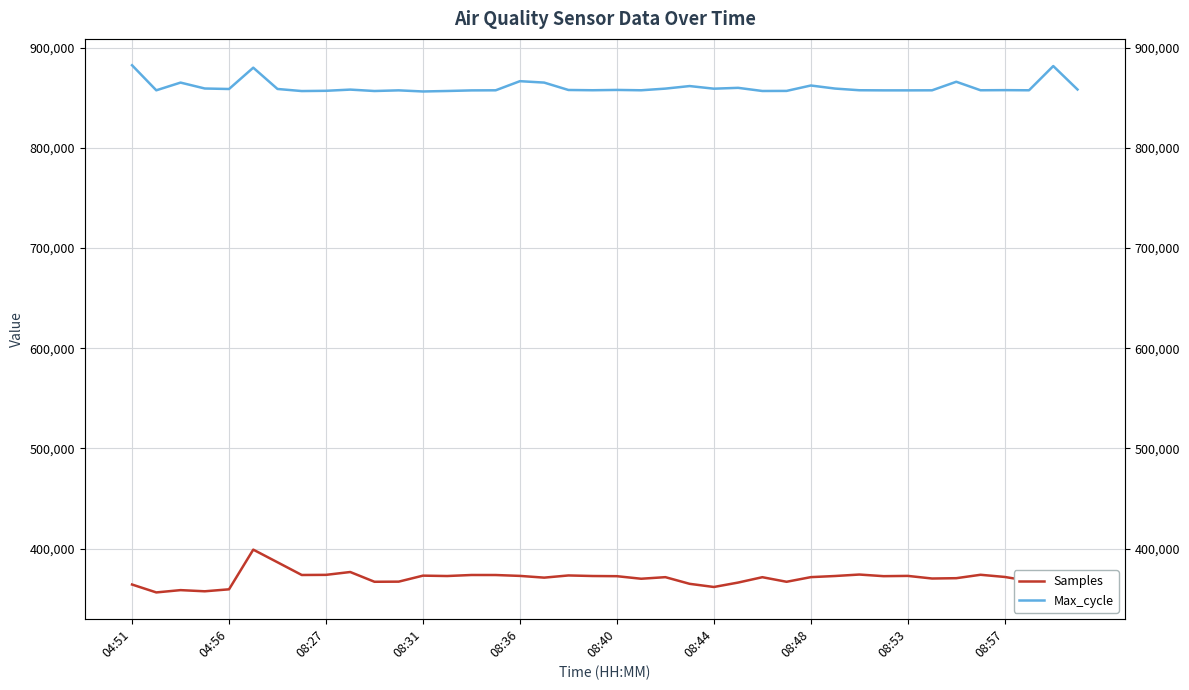

How many lines are shown in the chart?

2